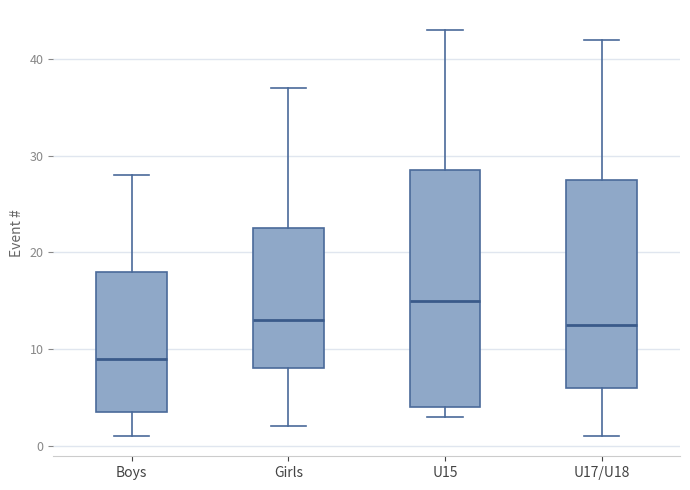

Which box has the lowest median line?

Boys